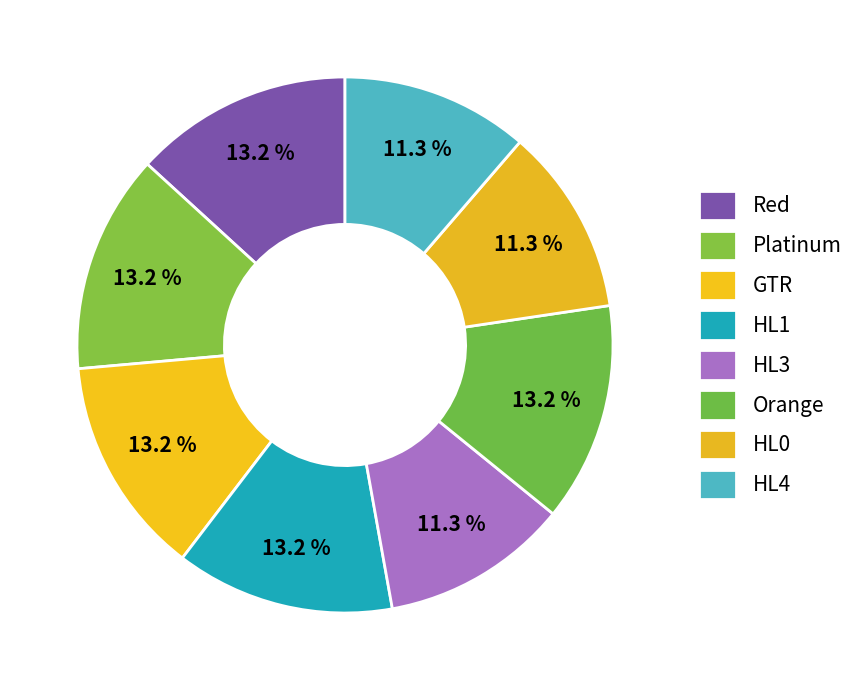

Which slice is the largest?

Red